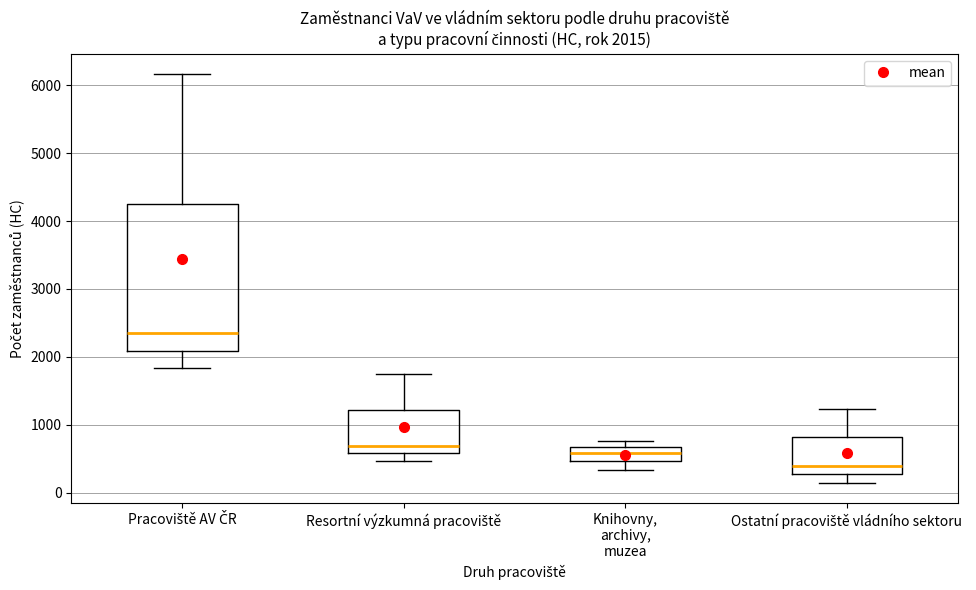

Which box's median line is the lowest?

Ostatní pracoviště vládního sektoru